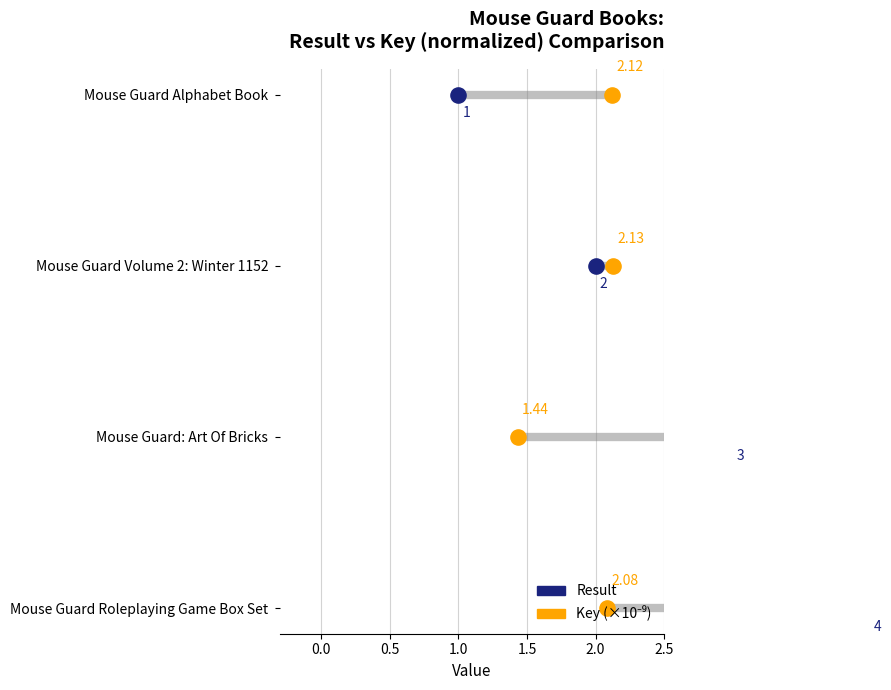

Is the value of Key (×10⁻⁹) at 0.0 greater than the value of Result at 1.0?

No